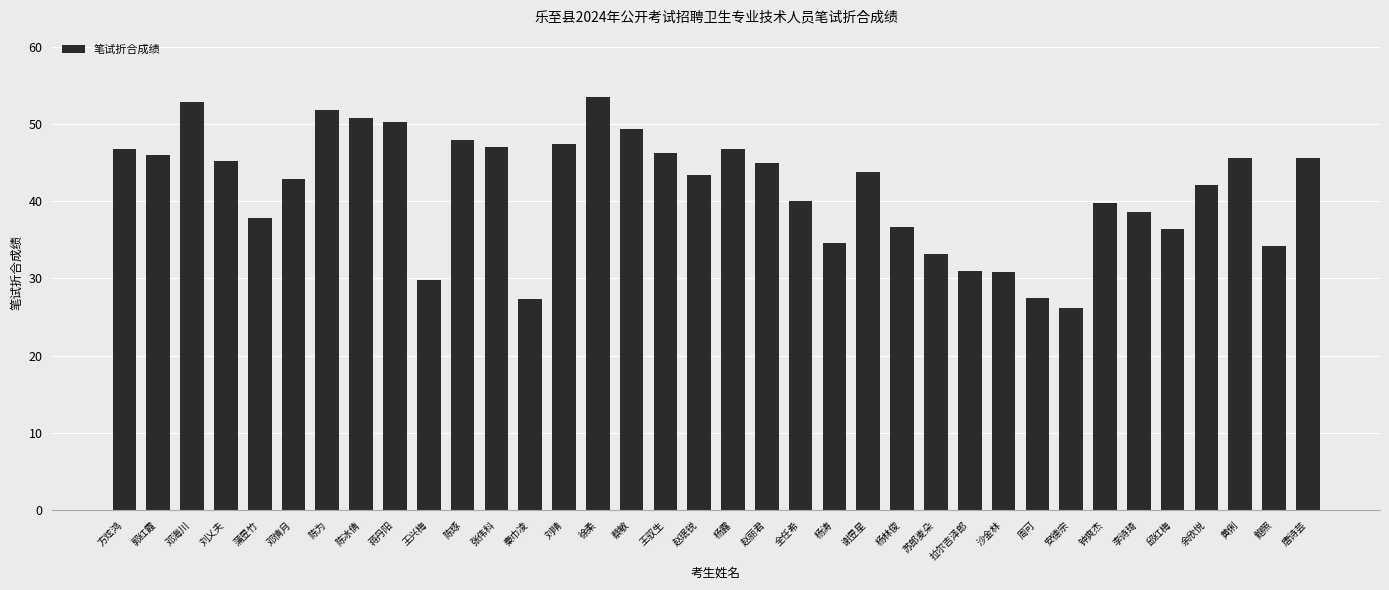

How many data points does each series have?

36